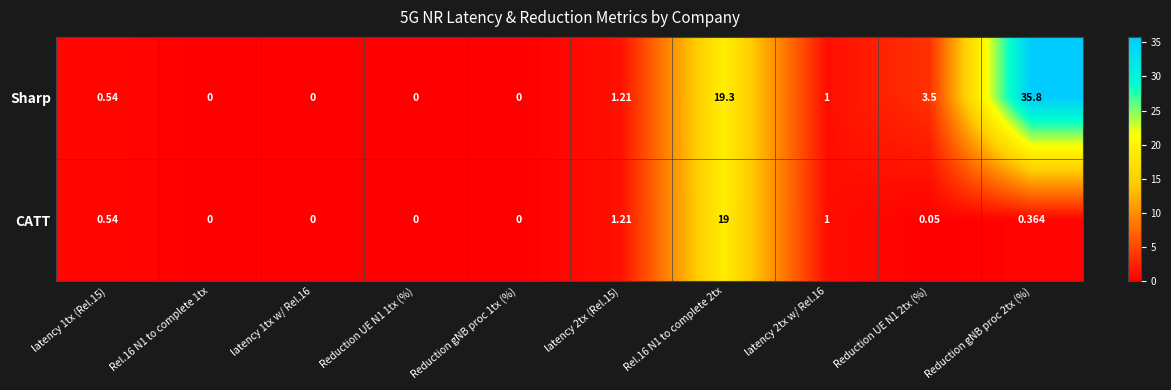

Which series has the widest spread of values?

Sharp